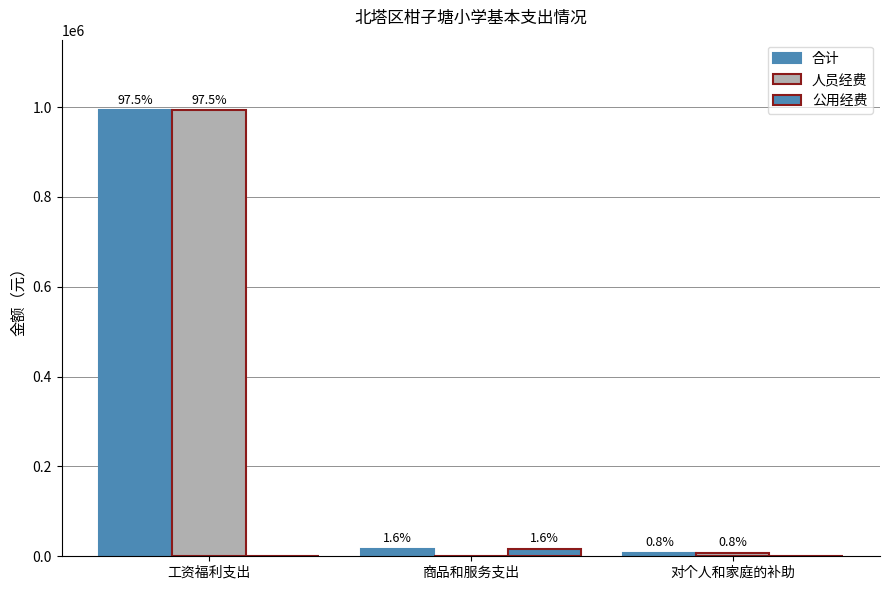

Does the chart contain stacked bars?

No